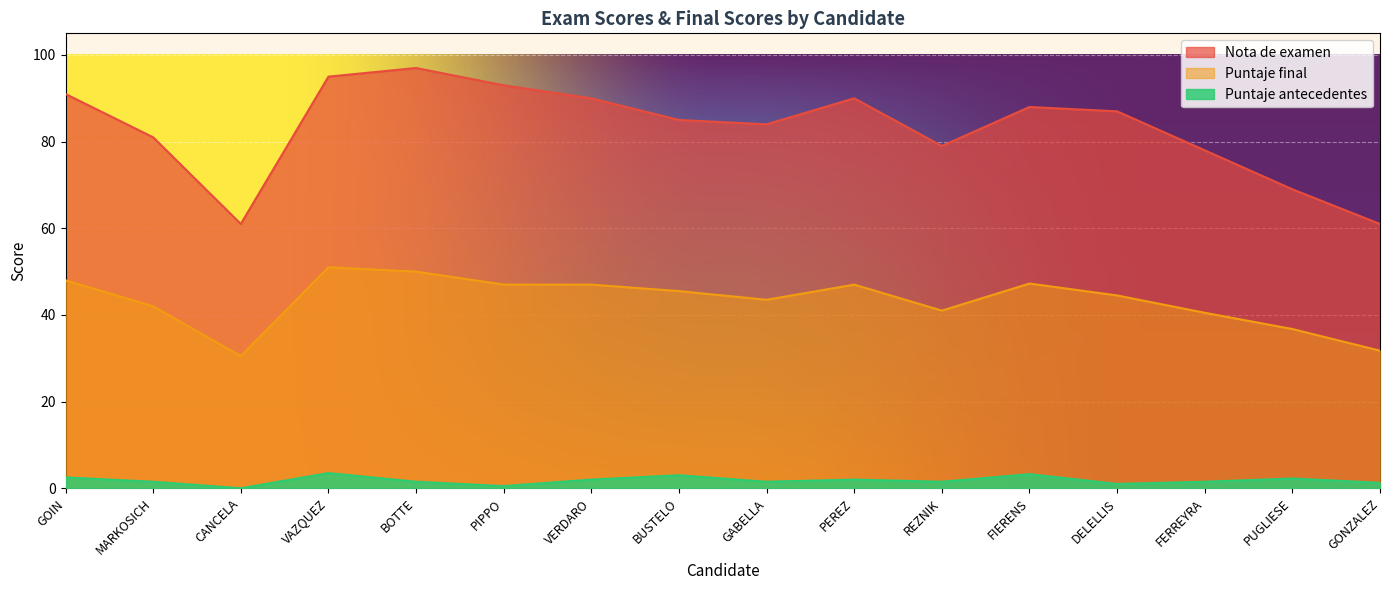

What is the label of the 9th point from the right?

BUSTELO